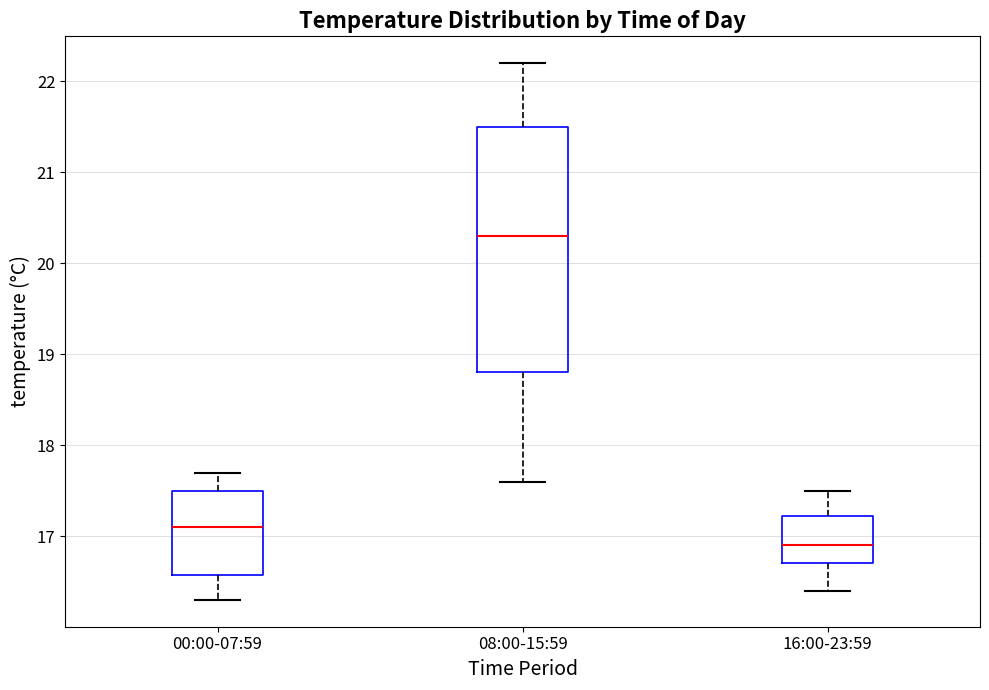

Which box's median line is the lowest?

16:00-23:59